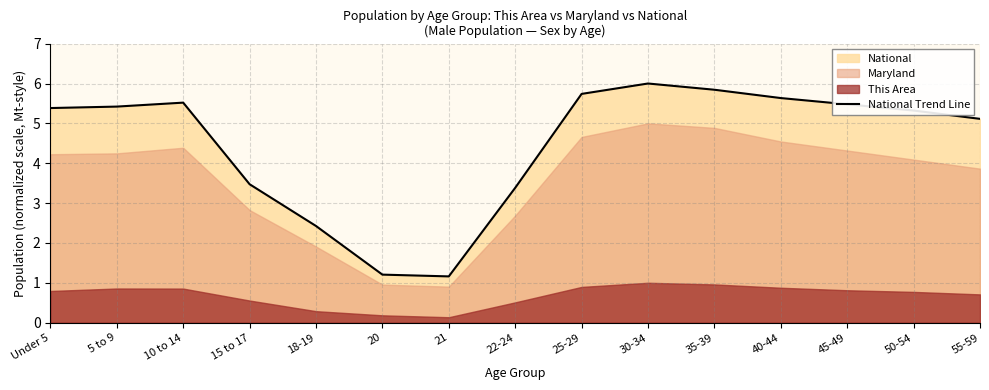

Rank the categories by value from lowest to highest.

21, 20, 18-19, 22-24, 15 to 17, 55-59, 50-54, Under 5, 5 to 9, 45-49, 10 to 14, 40-44, 25-29, 35-39, 30-34